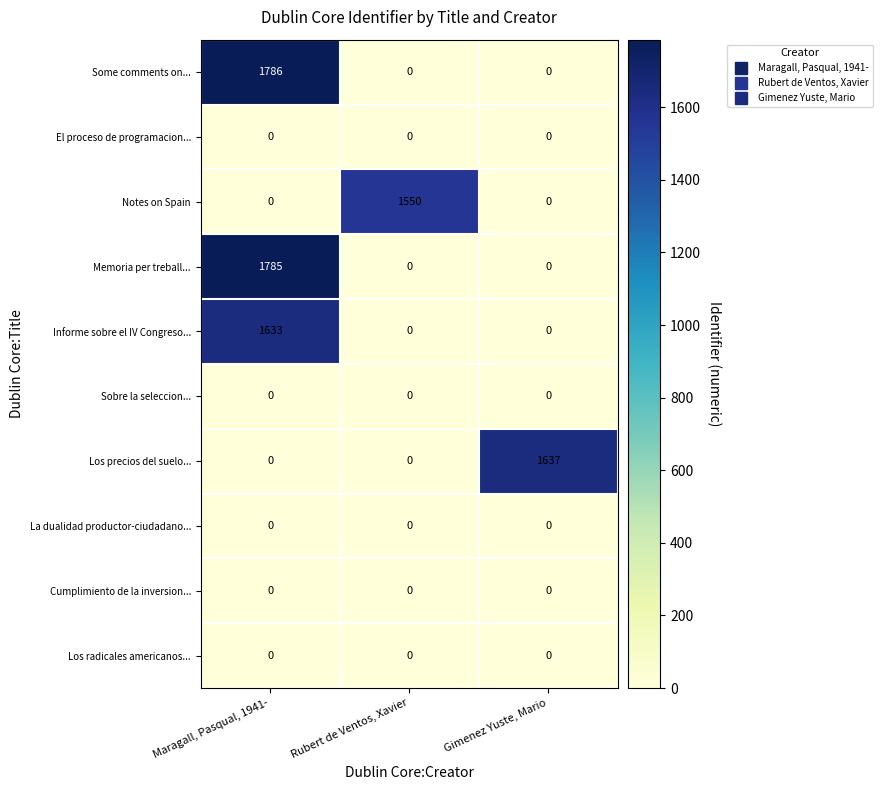

Reading left to right, extract all data points from this chart.

Some comments on...: 1786	0	0
El proceso de programacion...: 0	0	0
Notes on Spain: 0	1550	0
Memoria per treball...: 1785	0	0
Informe sobre el IV Congreso...: 1633	0	0
Sobre la seleccion...: 0	0	0
Los precios del suelo...: 0	0	1637
La dualidad productor-ciudadano...: 0	0	0
Cumplimiento de la inversion...: 0	0	0
Los radicales americanos...: 0	0	0